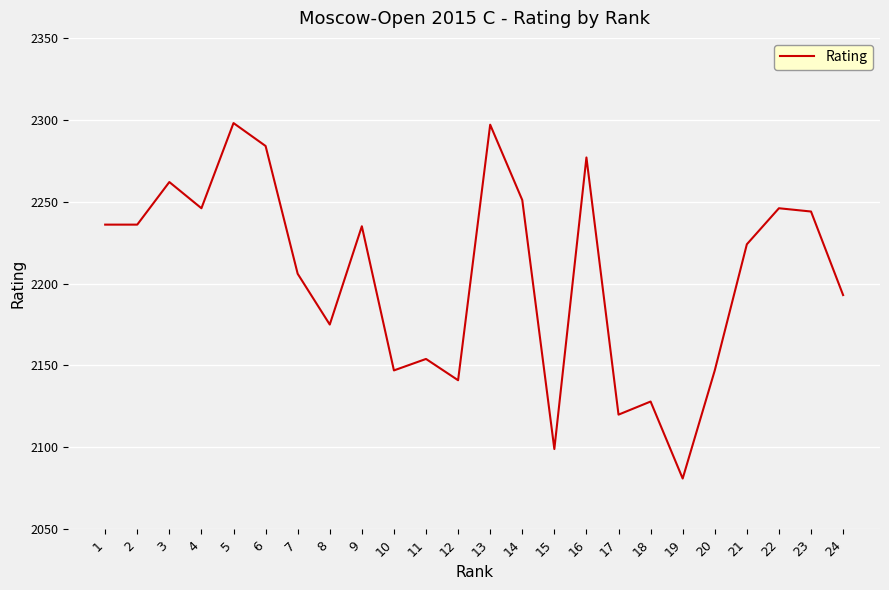

At which label does the data first exceed 2235?

1